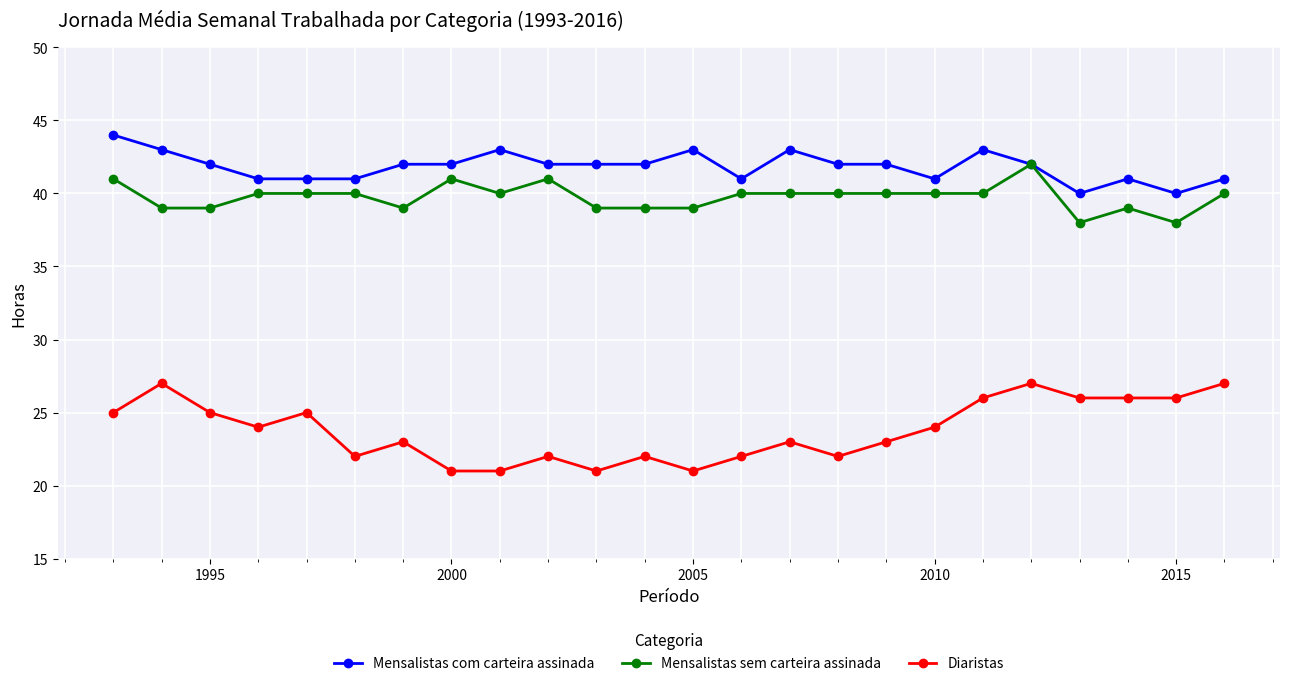

What is the minimum value shown in the chart?

21